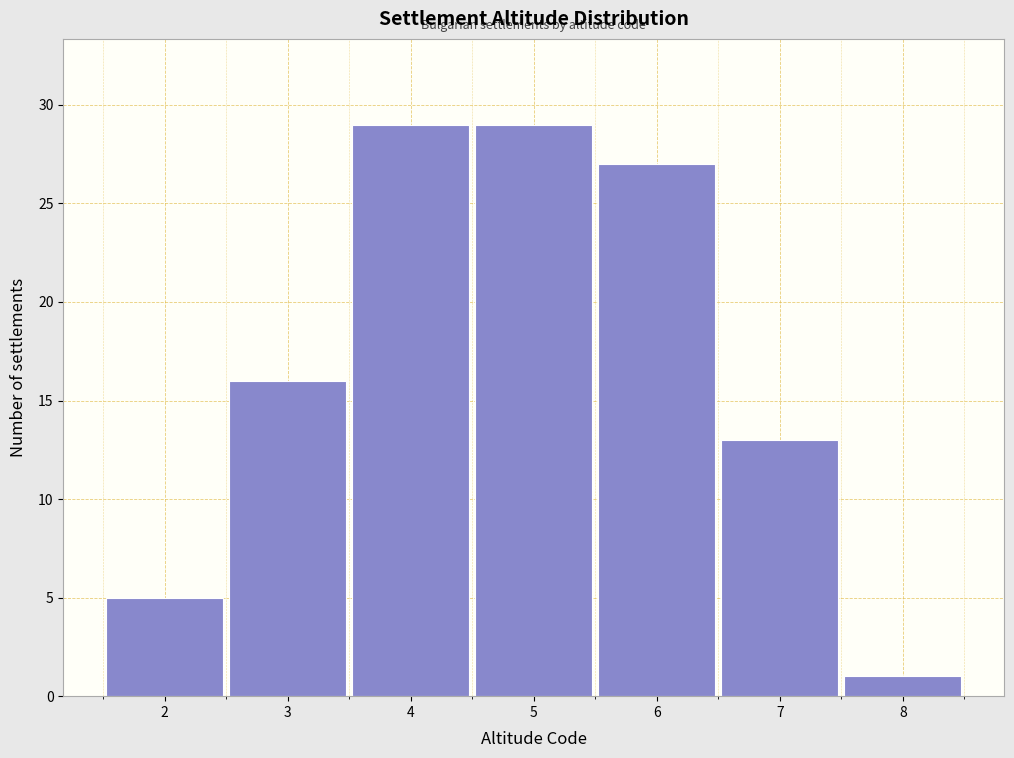

What is the height of the bar covering 7.5 to 8.5 on the x-axis? The values are not printed on the chart, so give them approximately, as read against the axis.

1